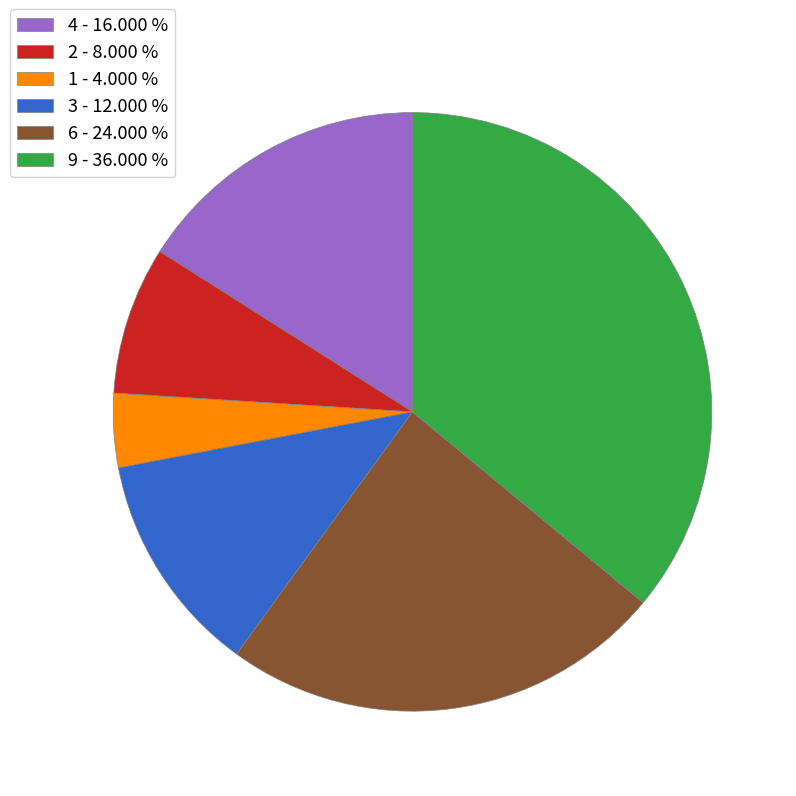

True or false: 3 accounts for 12% of the total.

True